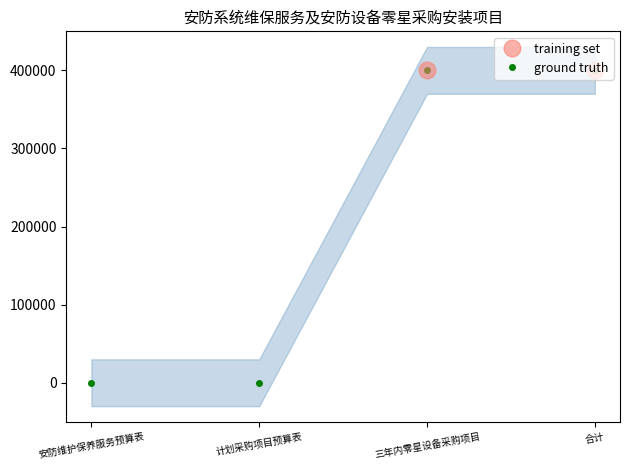

What is the difference between the values at 计划采购项目预算表 and 合计?

400000